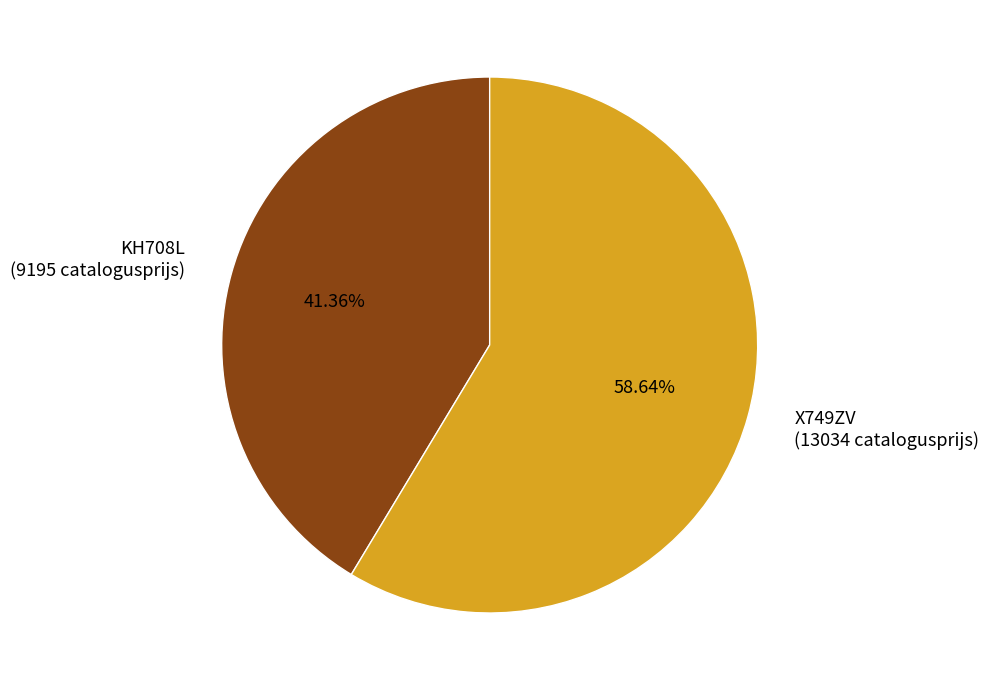

To the nearest percent, what is the combined percentage of KH708L and X749ZV?

100%